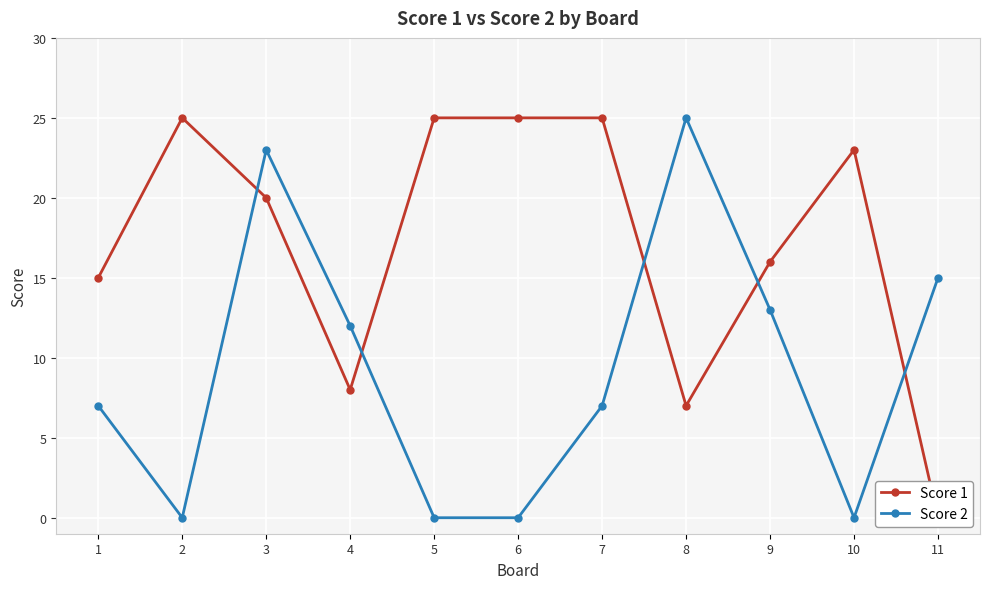

Is the value of Score 2 at 11 greater than the value of Score 1 at 7?

No